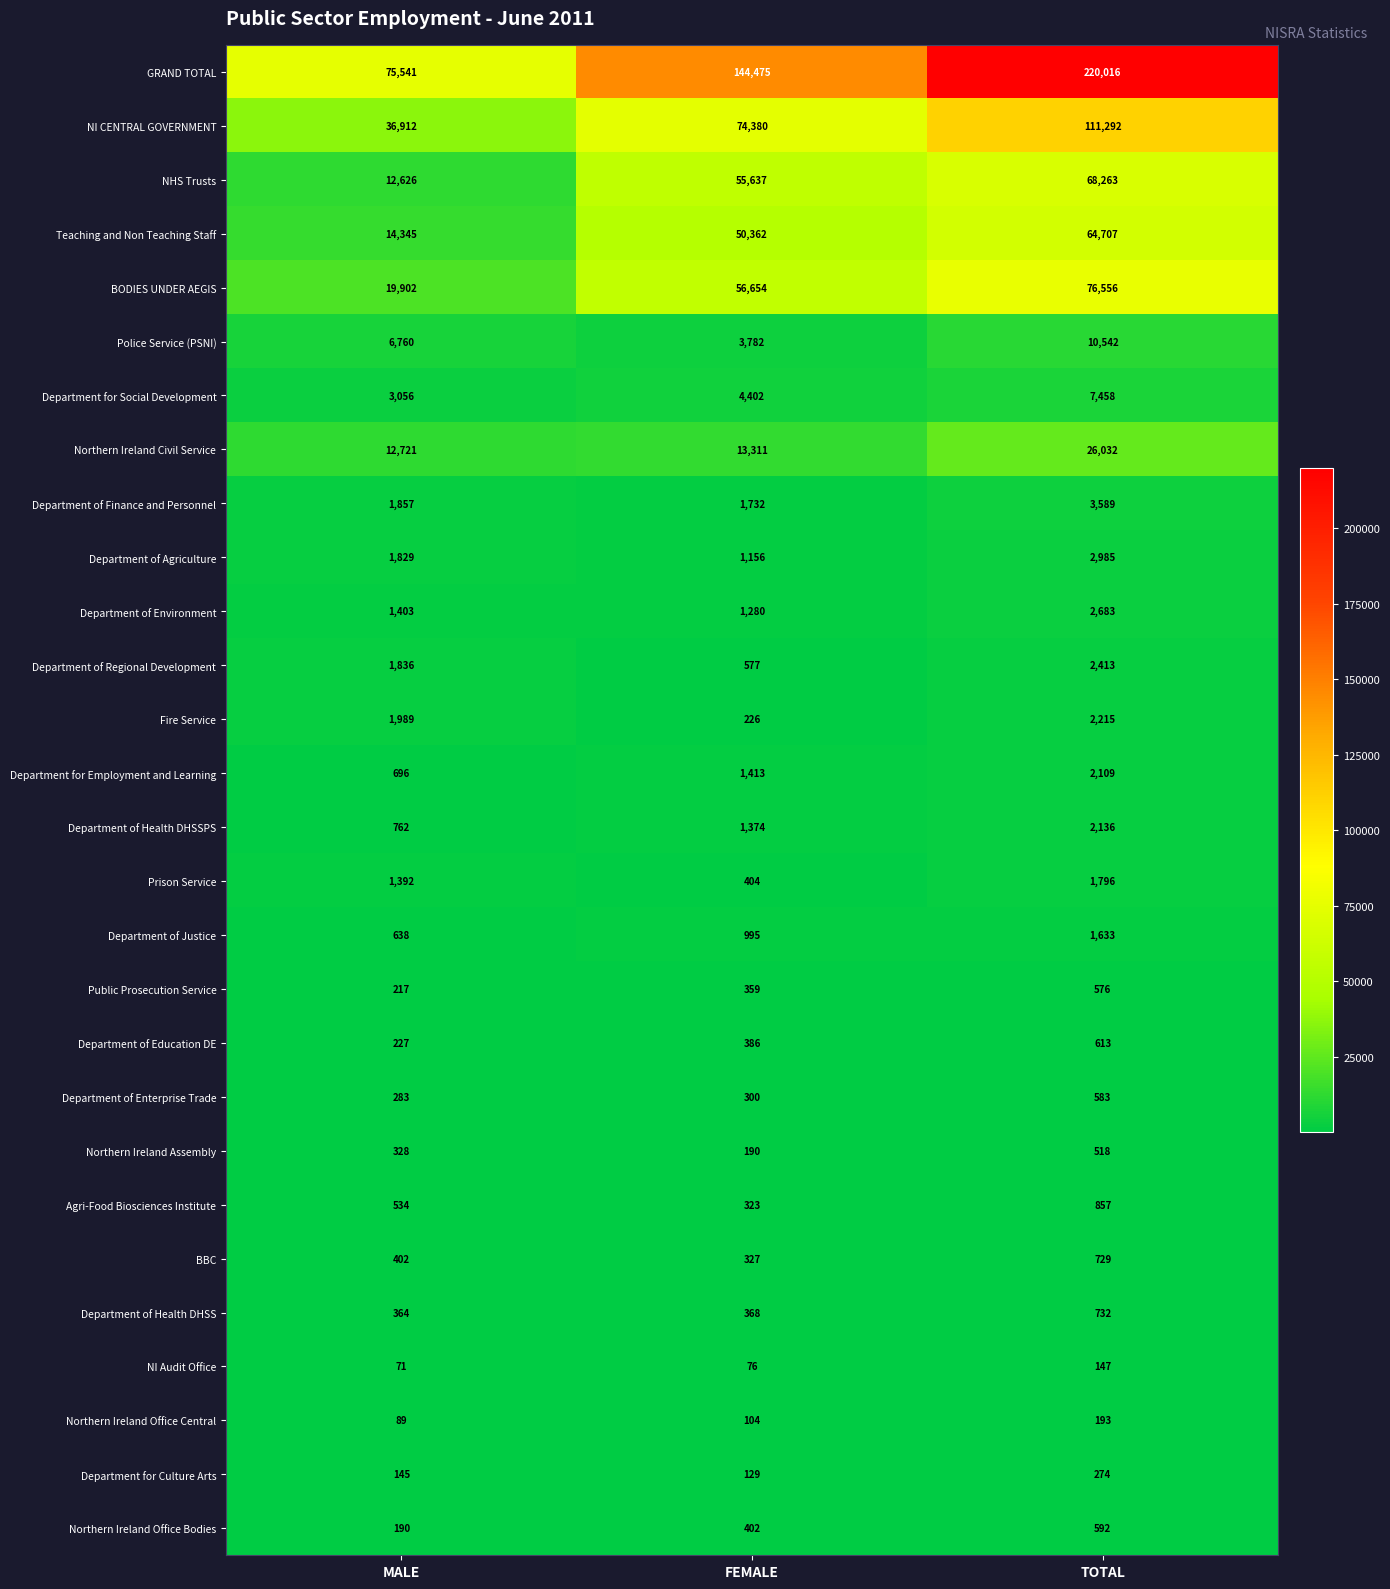

What is the smallest value displayed?

71